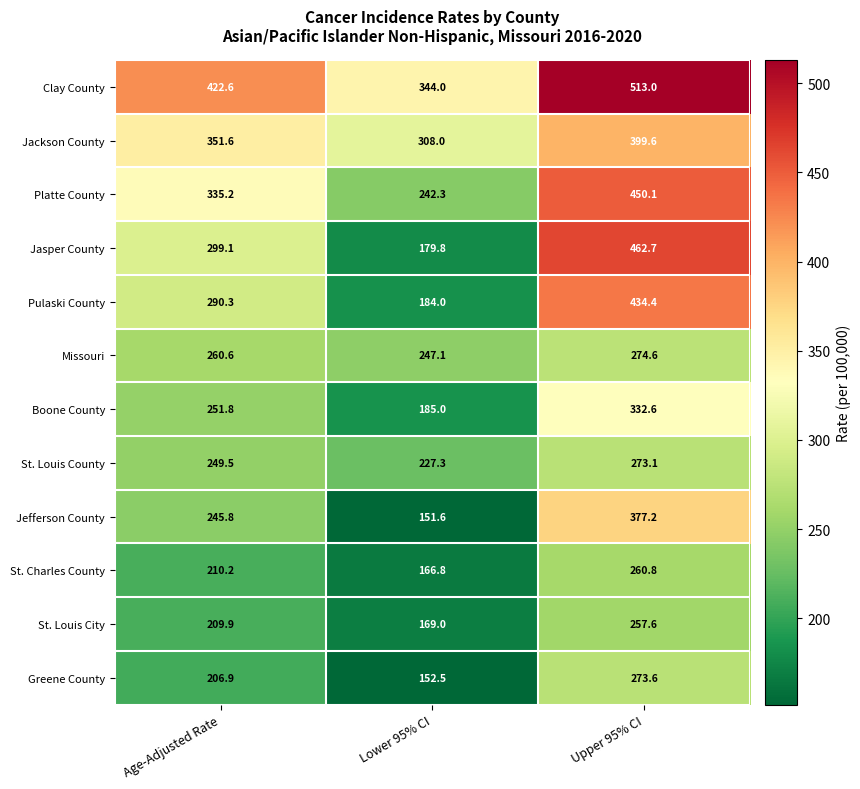

At which label does Jasper County reach its peak?

Upper 95% CI